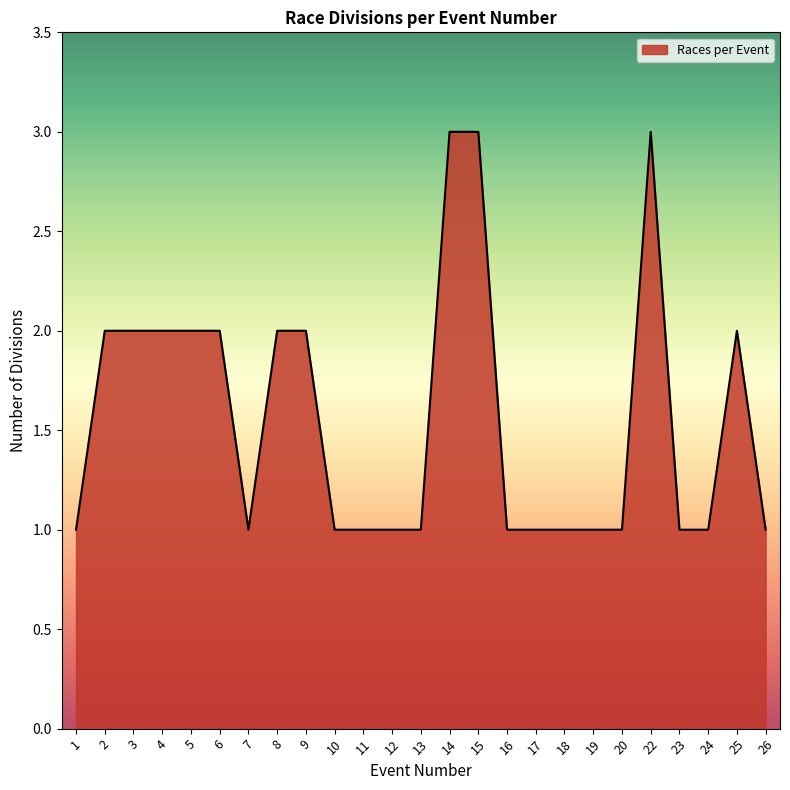

What is the maximum value shown in the chart?

3